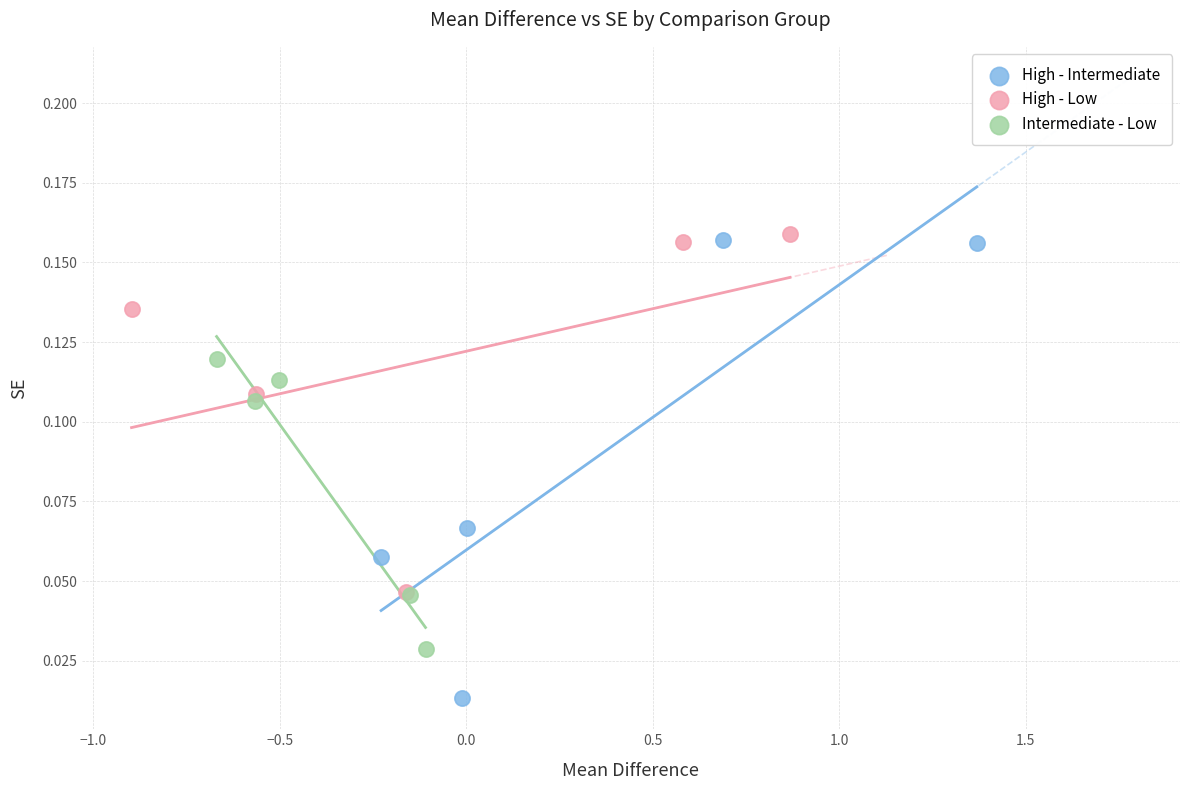

Which series has the widest spread of Y values?

High - Intermediate